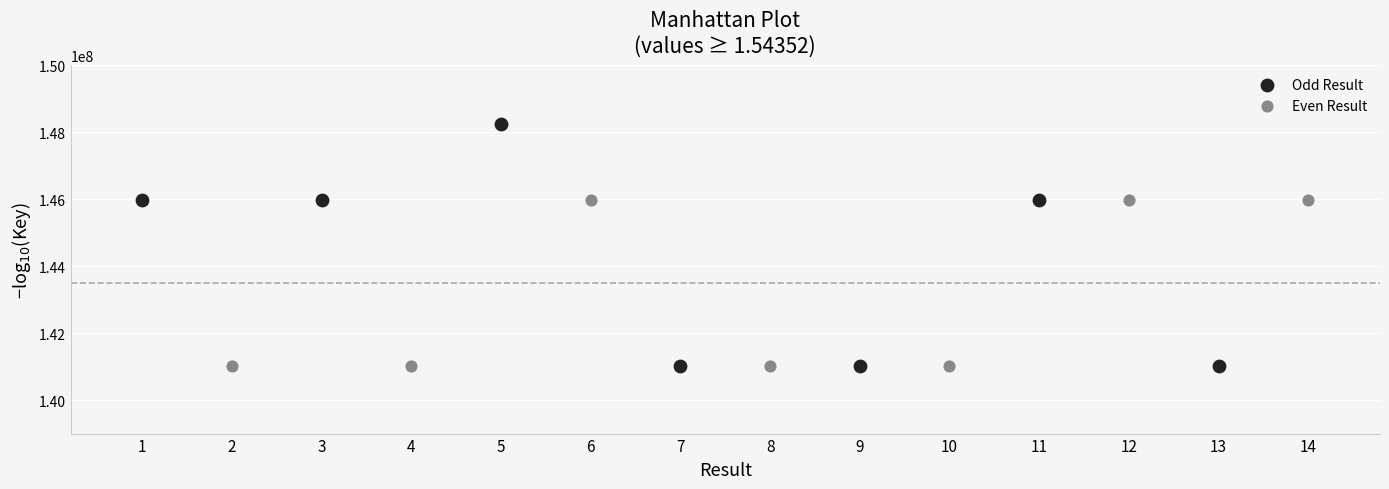

Which series has the widest spread of Y values?

Odd Result